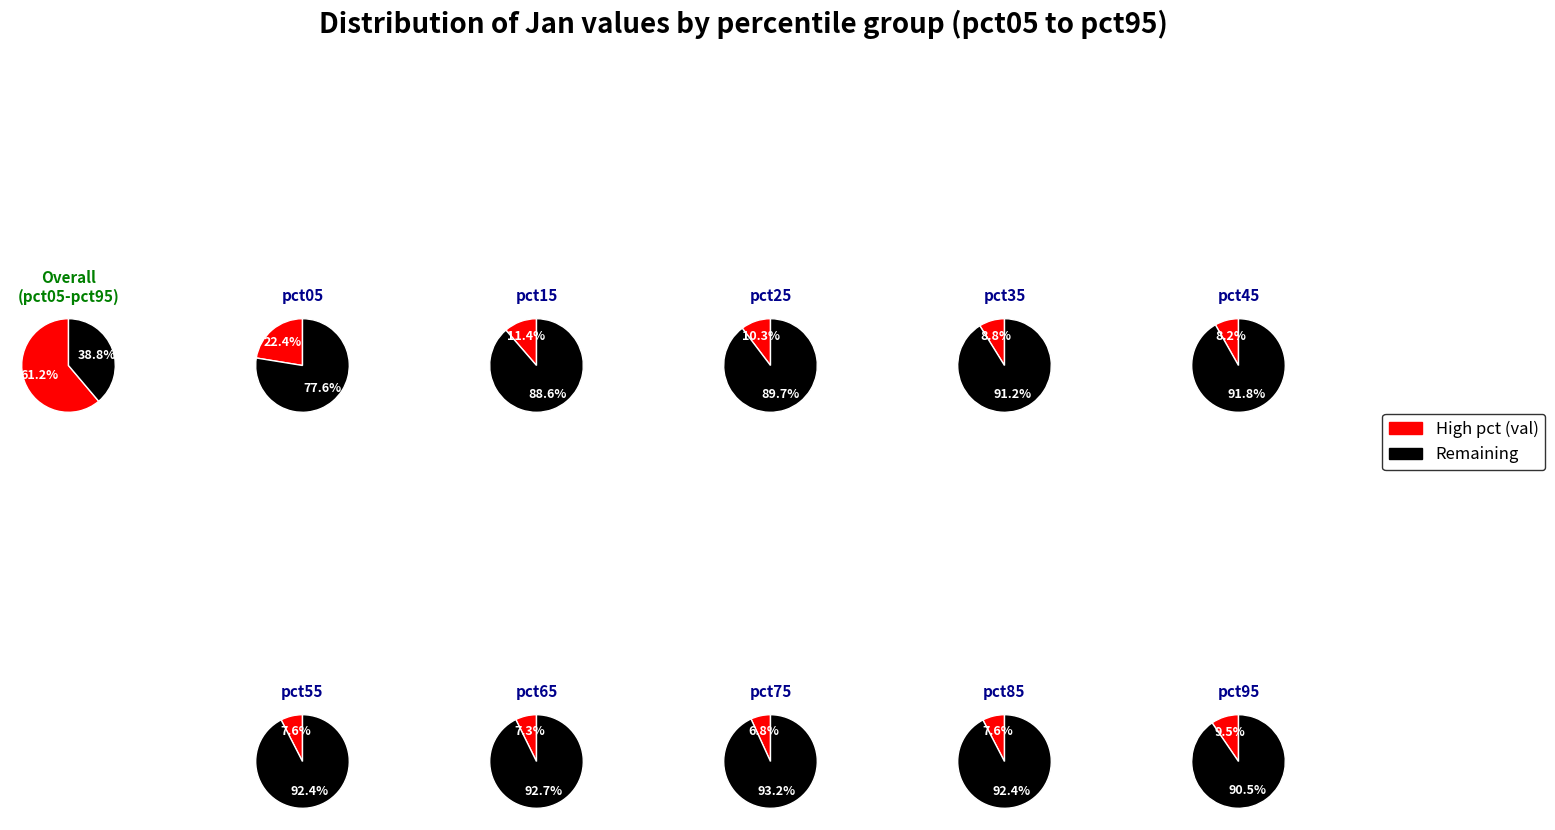

Which has a higher value, pct15 or pct75?

pct15